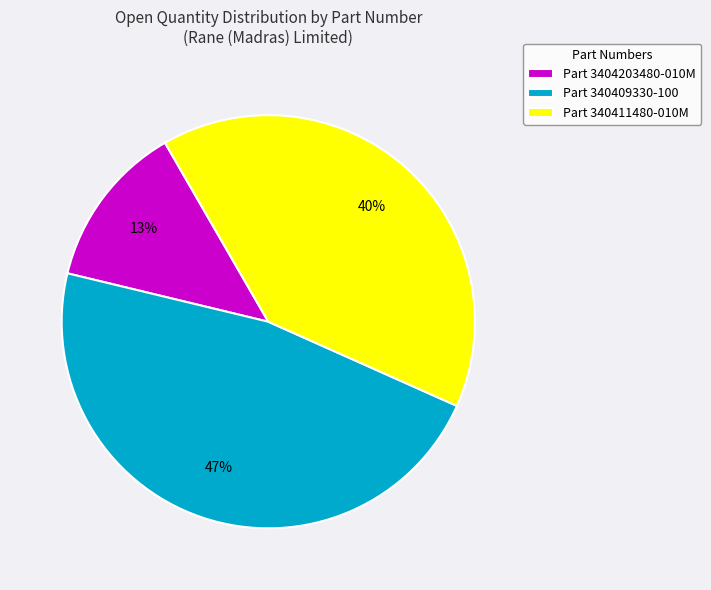

To the nearest percent, what portion does Part 3404203480-010M represent?

13%